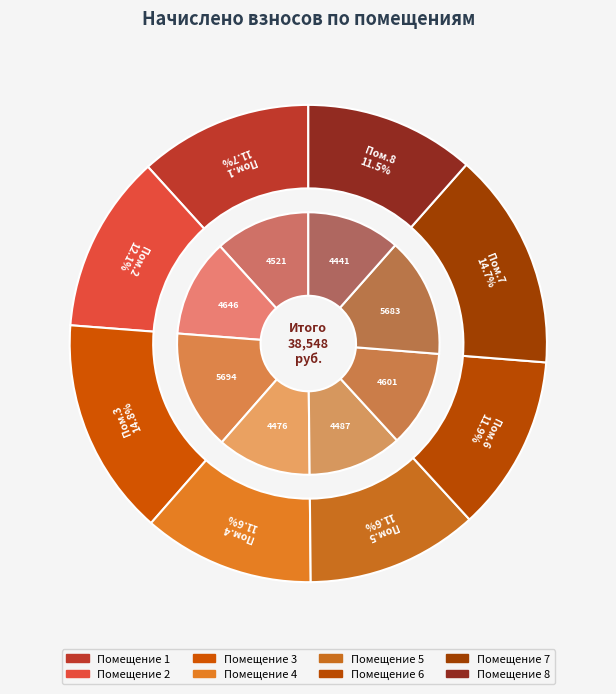

Rank the categories by value from lowest to highest.

8, 4, 5, 1, 6, 2, 7, 3